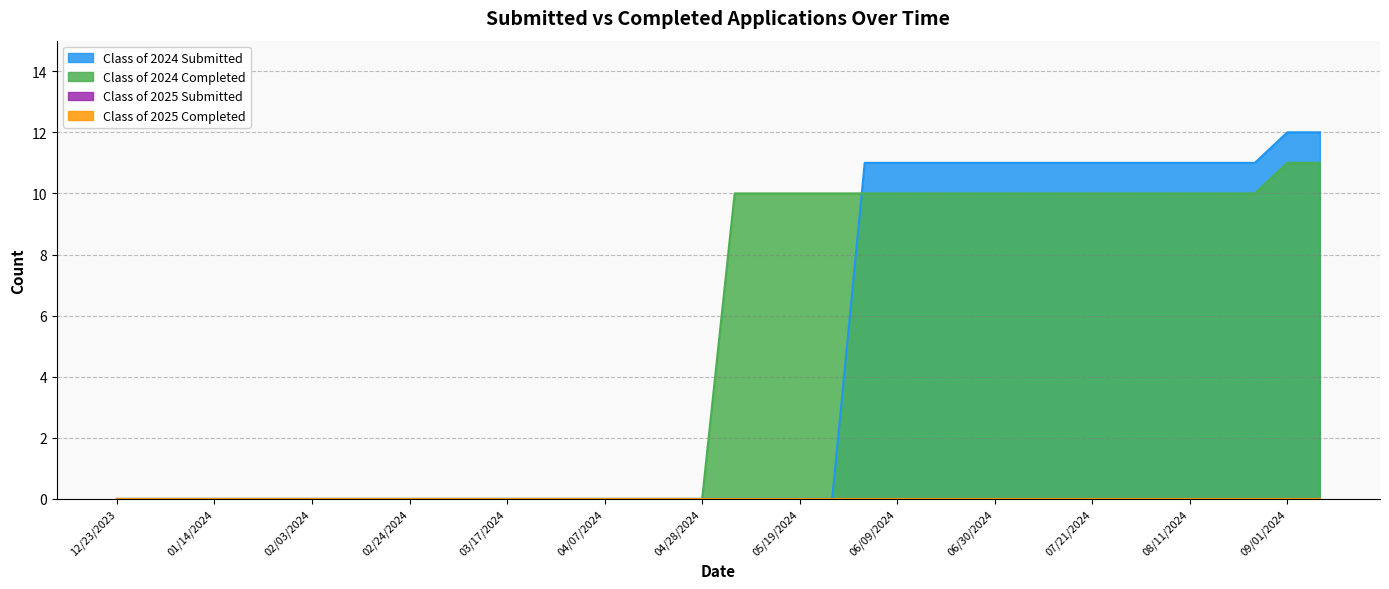

How many intersections are there between Class of 2024 Submitted and Class of 2024 Completed?

1